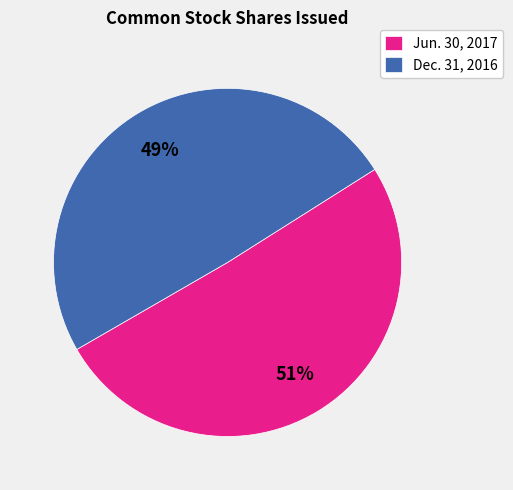

Which slice represents more than half of the pie?

Jun. 30, 2017